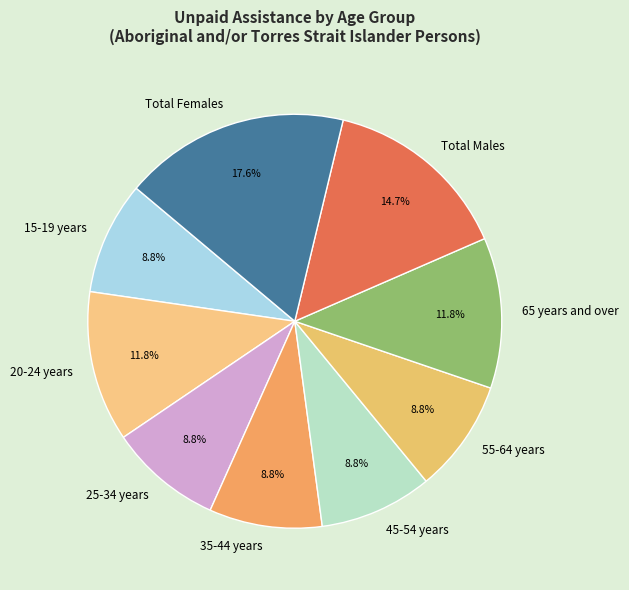

To the nearest percent, what portion does Total Females represent?

18%